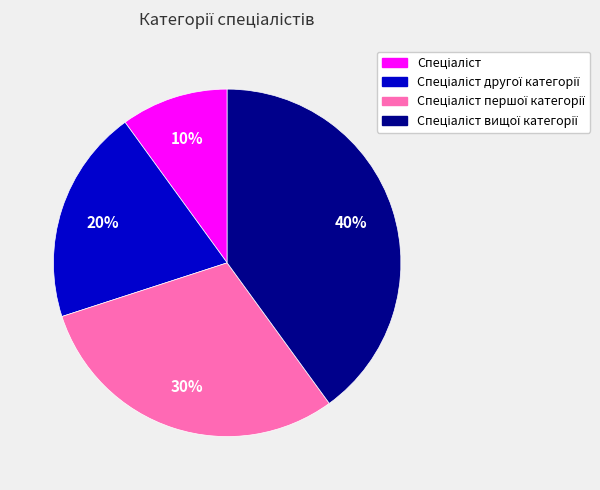

To the nearest percent, what is the difference between the largest and smallest slice percentages?

30%